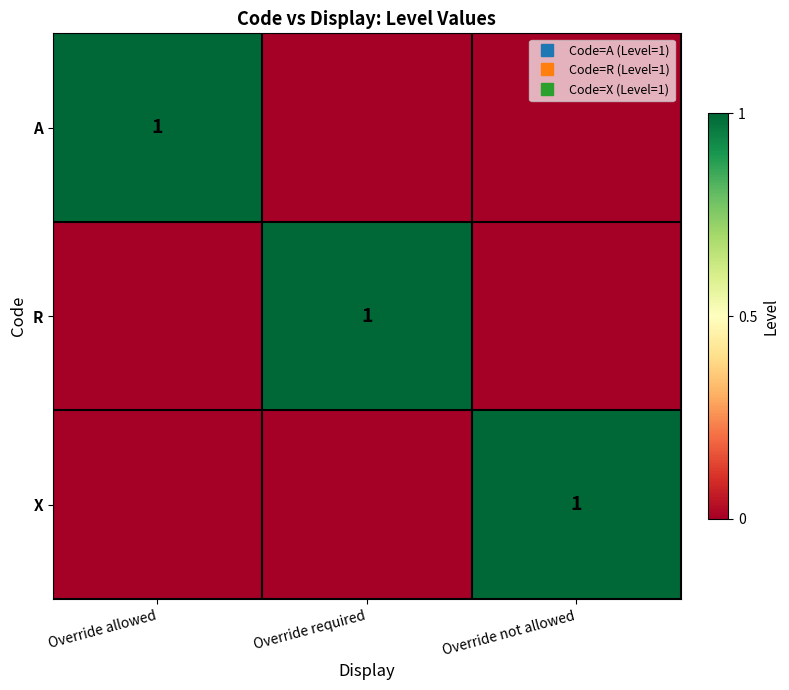

Rank the categories by R value from highest to lowest.

Override required, Override allowed, Override not allowed